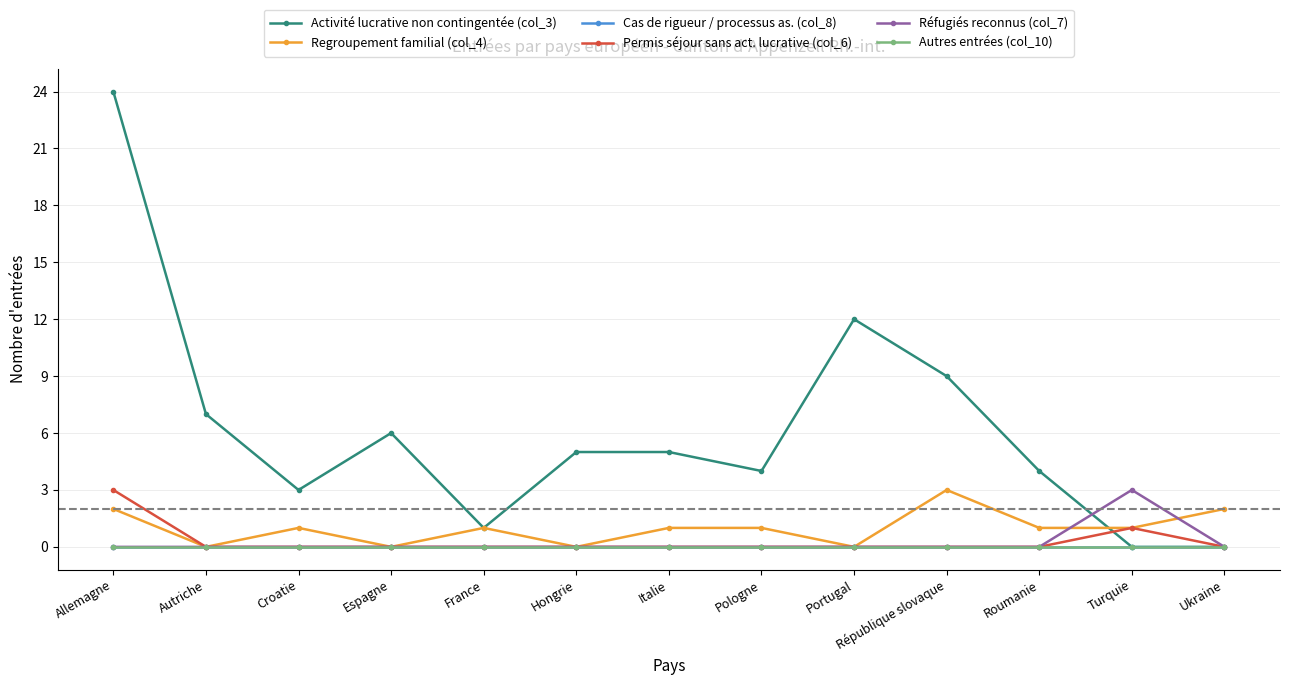

What is the sum of the Regroupement familial (col_4) values at France and Croatie?

2